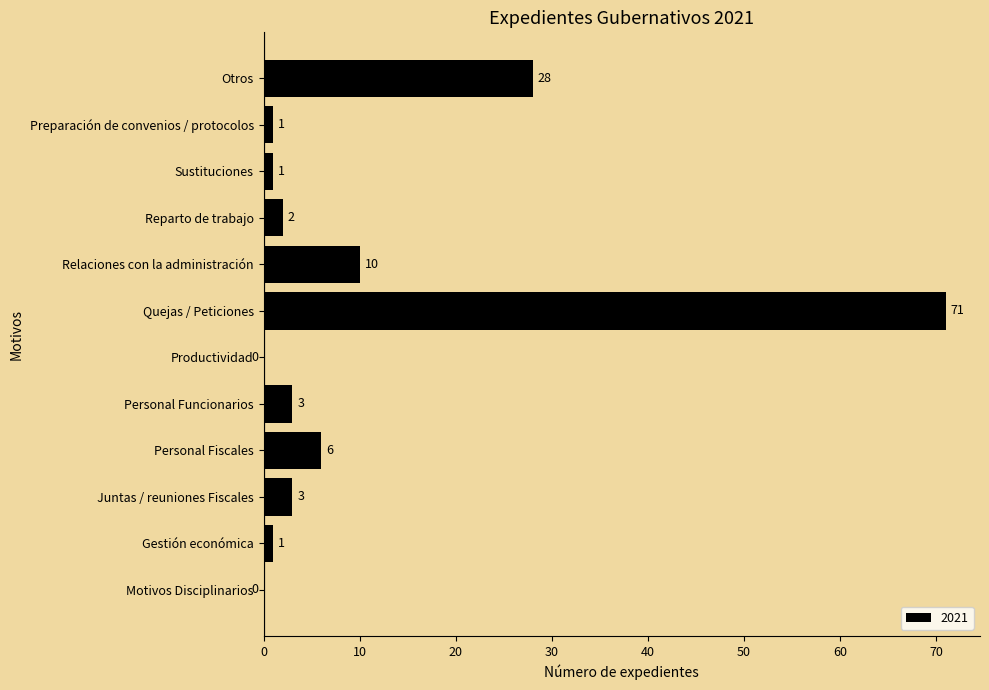

Which has a higher value, Productividad or Reparto de trabajo?

Reparto de trabajo